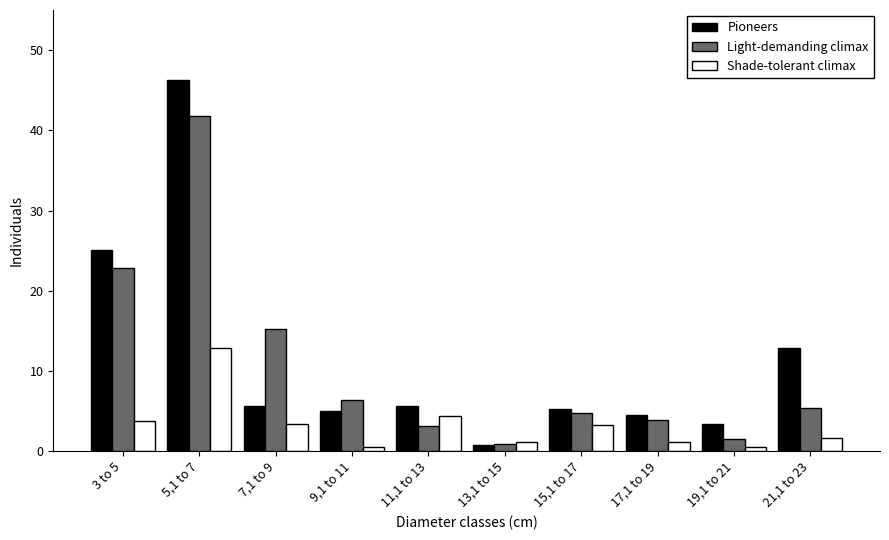

At which label does Shade-tolerant climax reach its peak?

5,1 to 7